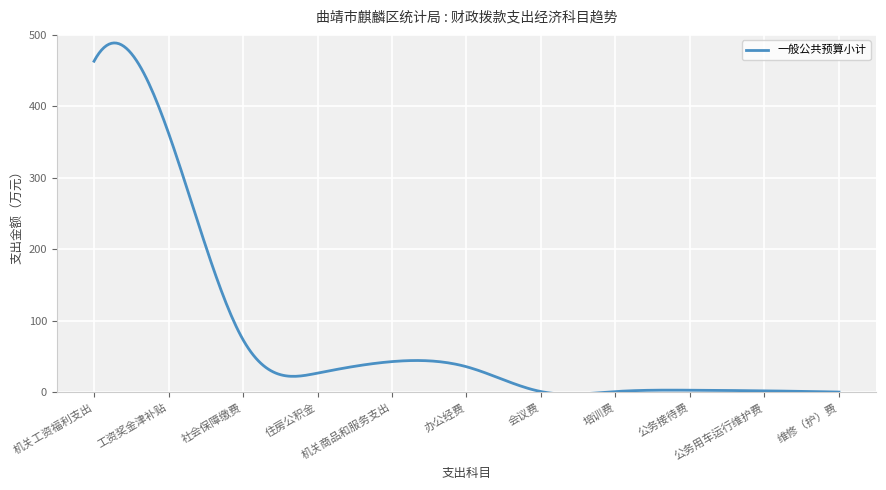

What is the greatest value displayed?

488.7